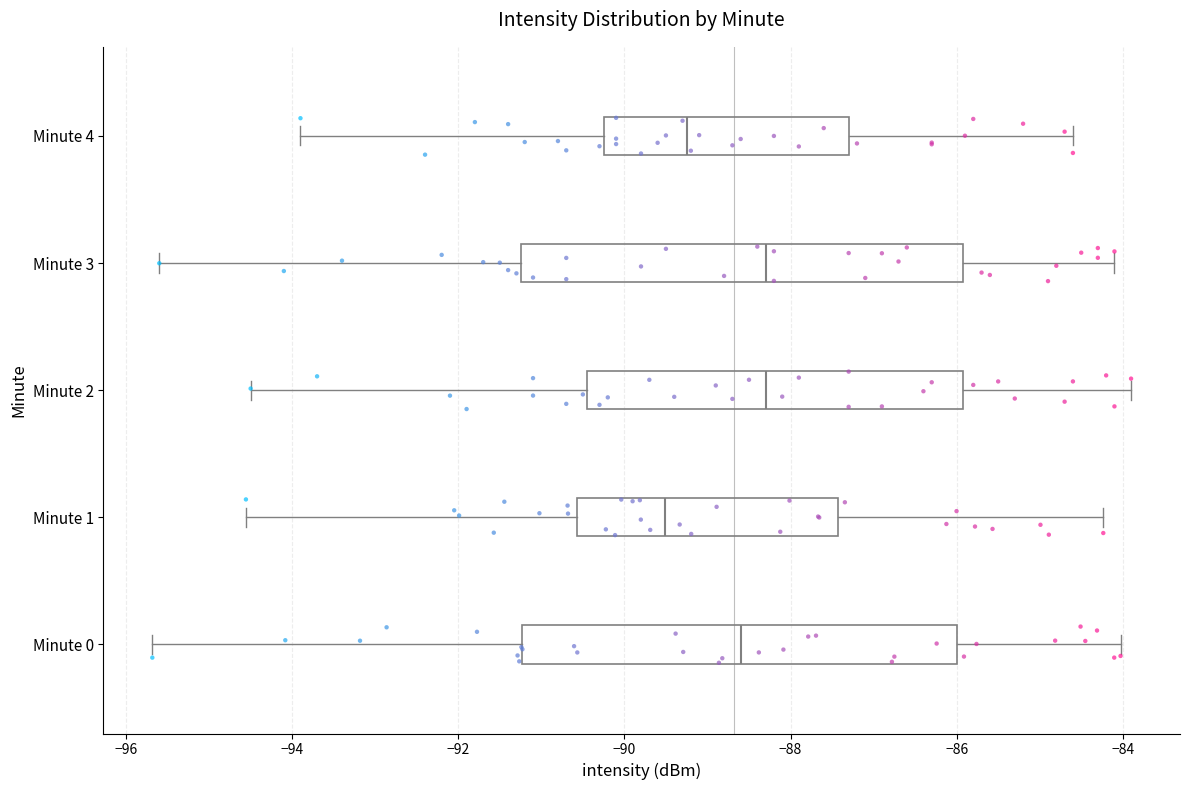

Reading bottom to top, transcribe this box plot: for each box, give where its median line is, the range the box spans, and where its two whiskers end, as read against the x-axis. The values are not printed on the chart, so give them approximately, as read against the axis.

Minute 0: median -88.6, box -91.2 to -86.0, whiskers -95.6 to -84.0
Minute 1: median -89.6, box -90.6 to -87.4, whiskers -94.6 to -84.2
Minute 2: median -88.2, box -90.4 to -86.0, whiskers -94.4 to -83.8
Minute 3: median -88.2, box -91.2 to -86.0, whiskers -95.6 to -84.0
Minute 4: median -89.2, box -90.2 to -87.2, whiskers -93.8 to -84.6